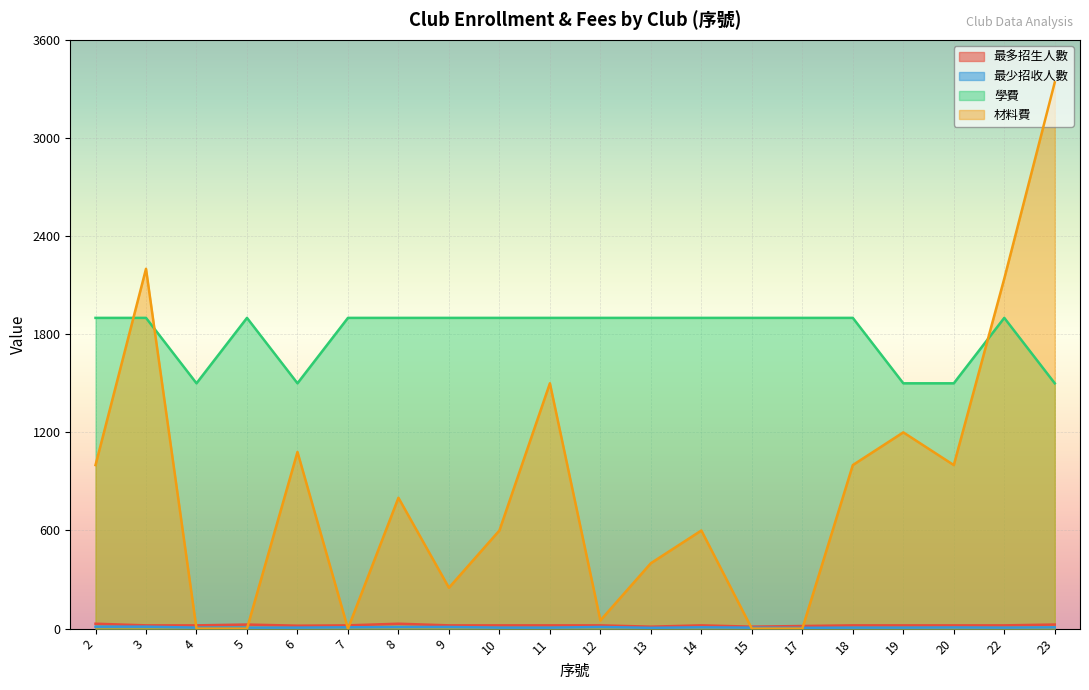

What is the difference between the highest and lowest values at 10?

1894